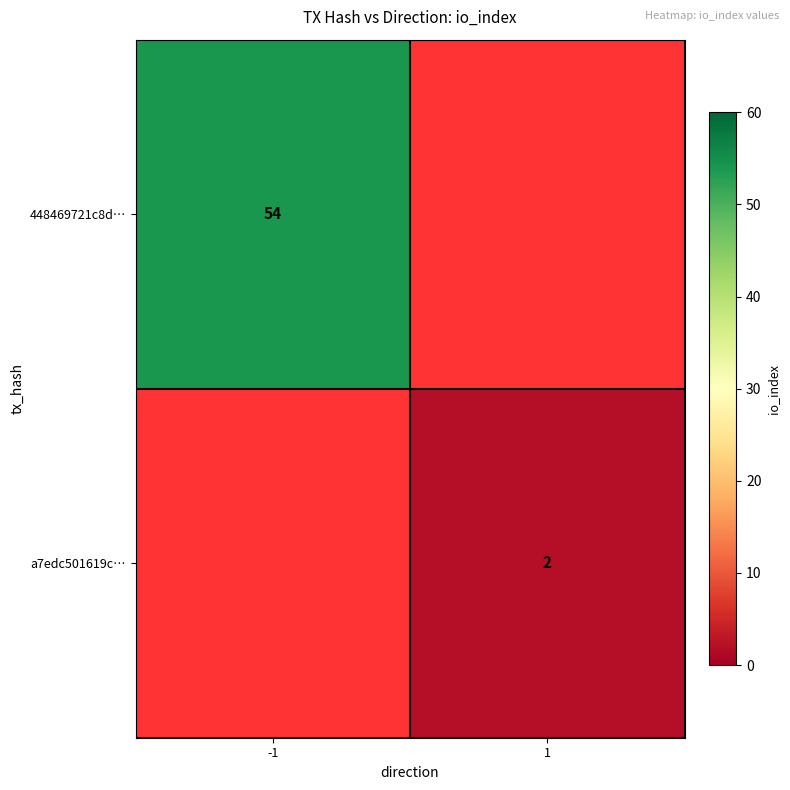

The value of 448469721c8d… at -1 is 72. True or false?

False